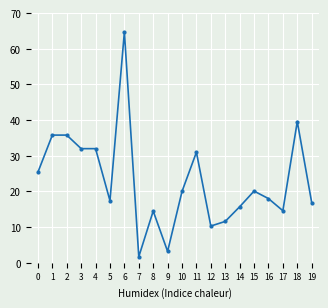

What is the sum of the values at 12 and 18?

49.9